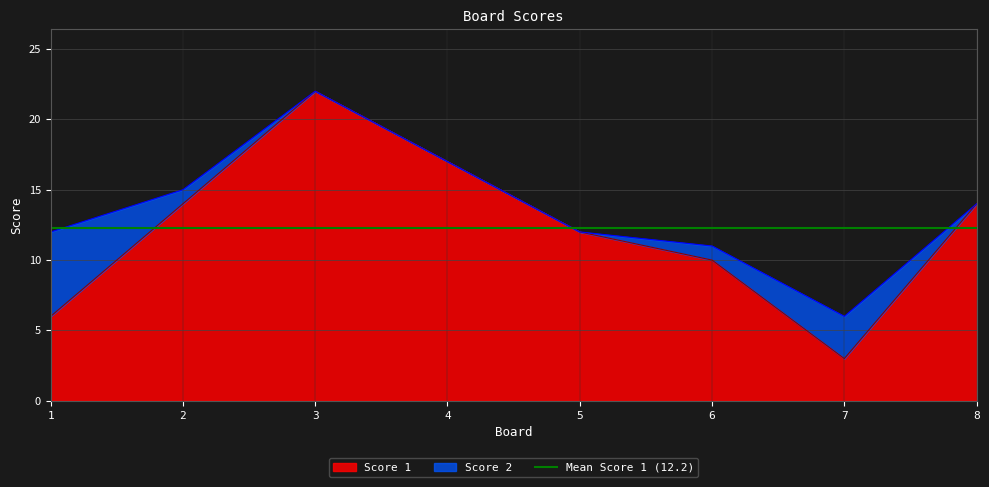

List the labels in order of value, smallest first.

7, 1, 6, 5, 2, 8, 4, 3